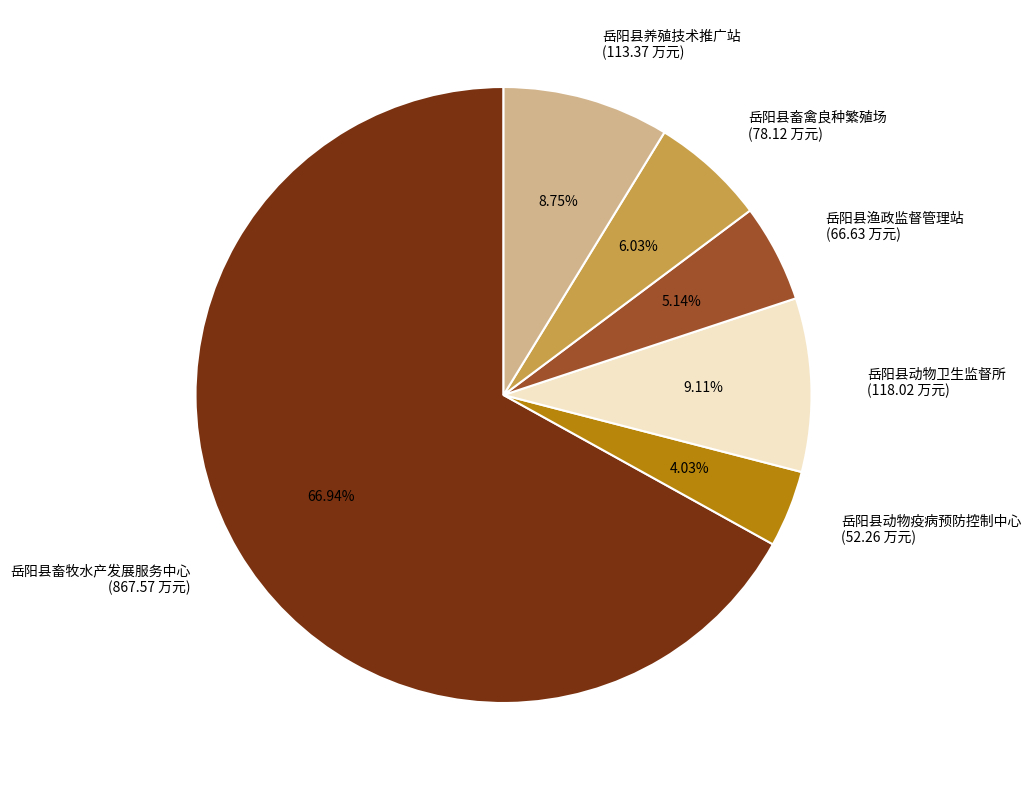

To the nearest percent, what is the average slice percentage?

17%